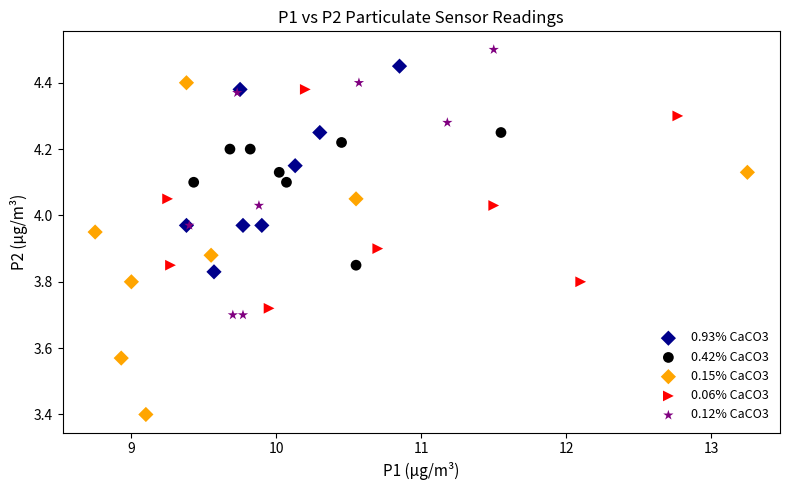

Which series has the widest spread of Y values?

0.15% CaCO3